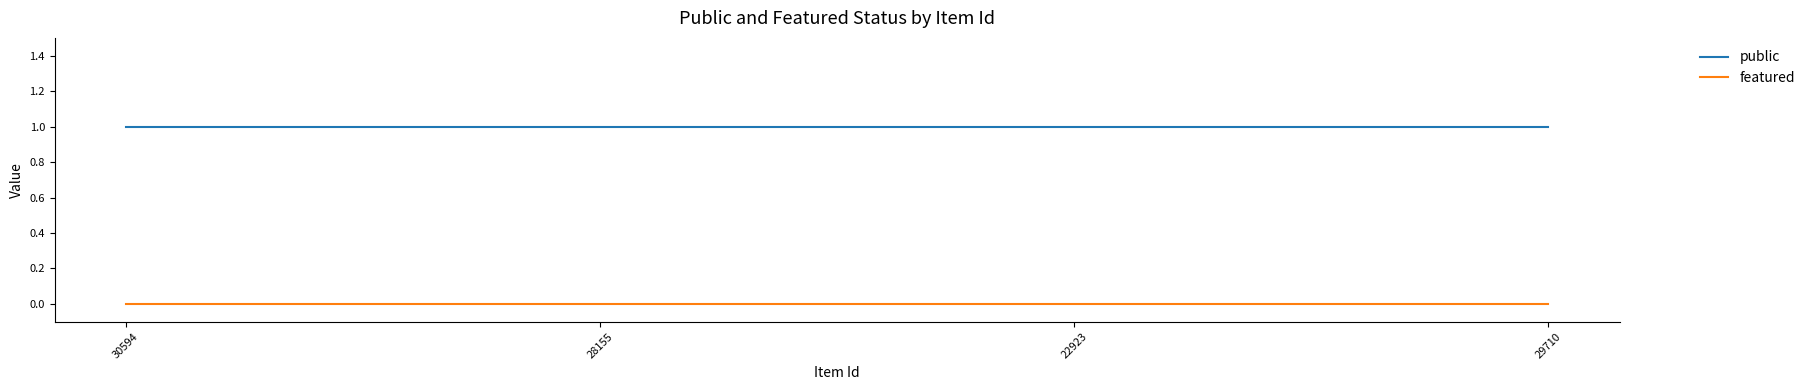

How many distinct data groups are displayed?

2